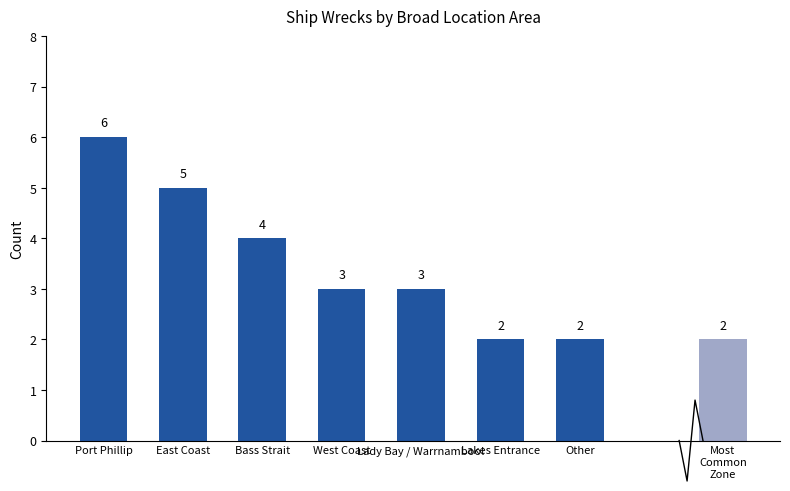

At which label does the data first exceed 3?

Port Phillip